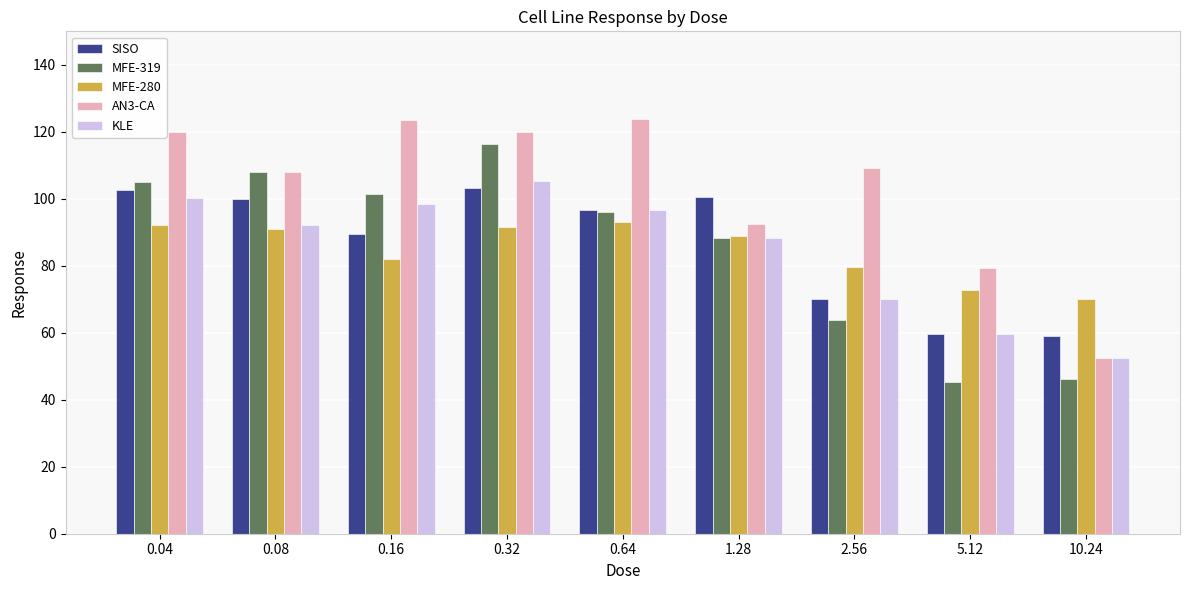

What is the spread (max minus min) of values at 0.16?

41.5